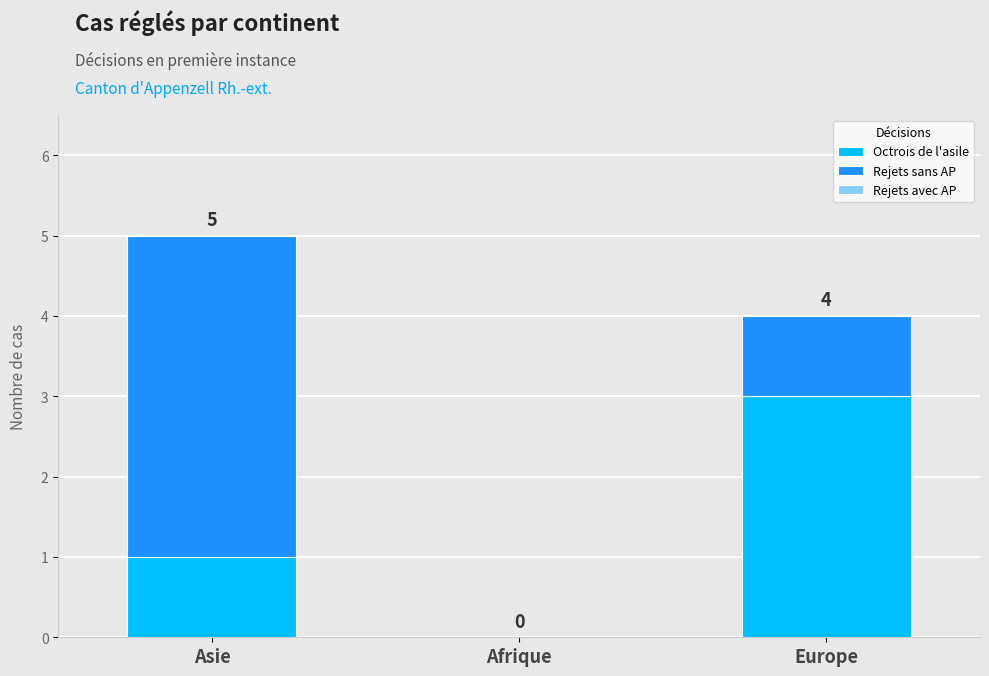

At which category is the sum across all series the highest?

Asie